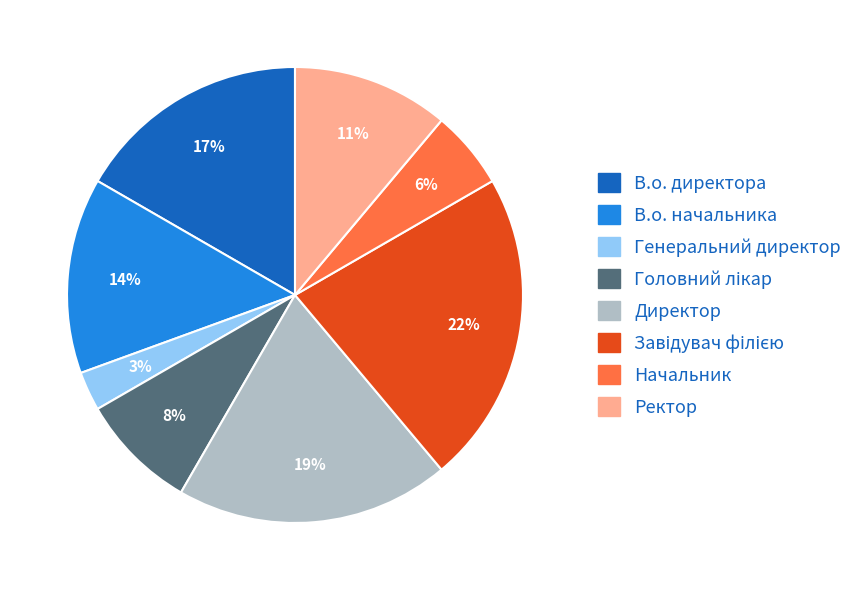

To the nearest percent, what is the difference between the largest and smallest slice percentages?

19%